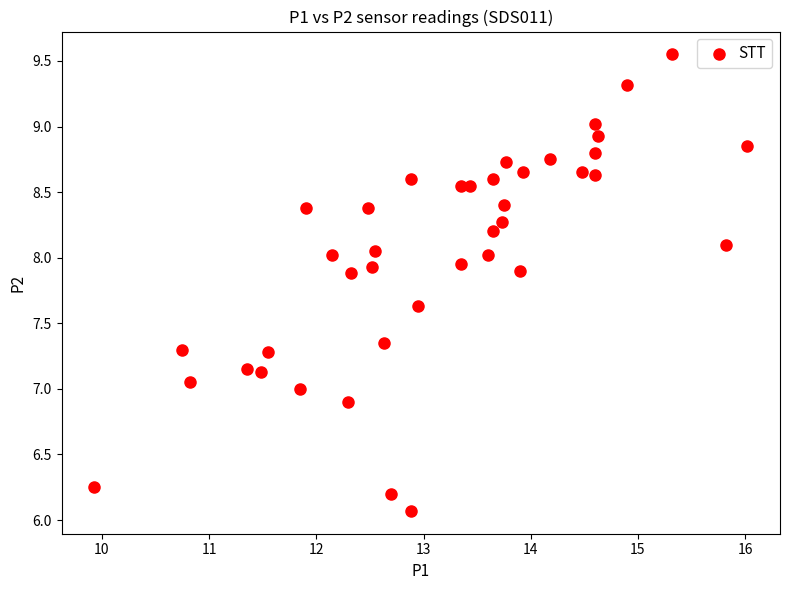

What is the range of Y values (max minus min)?

3.5